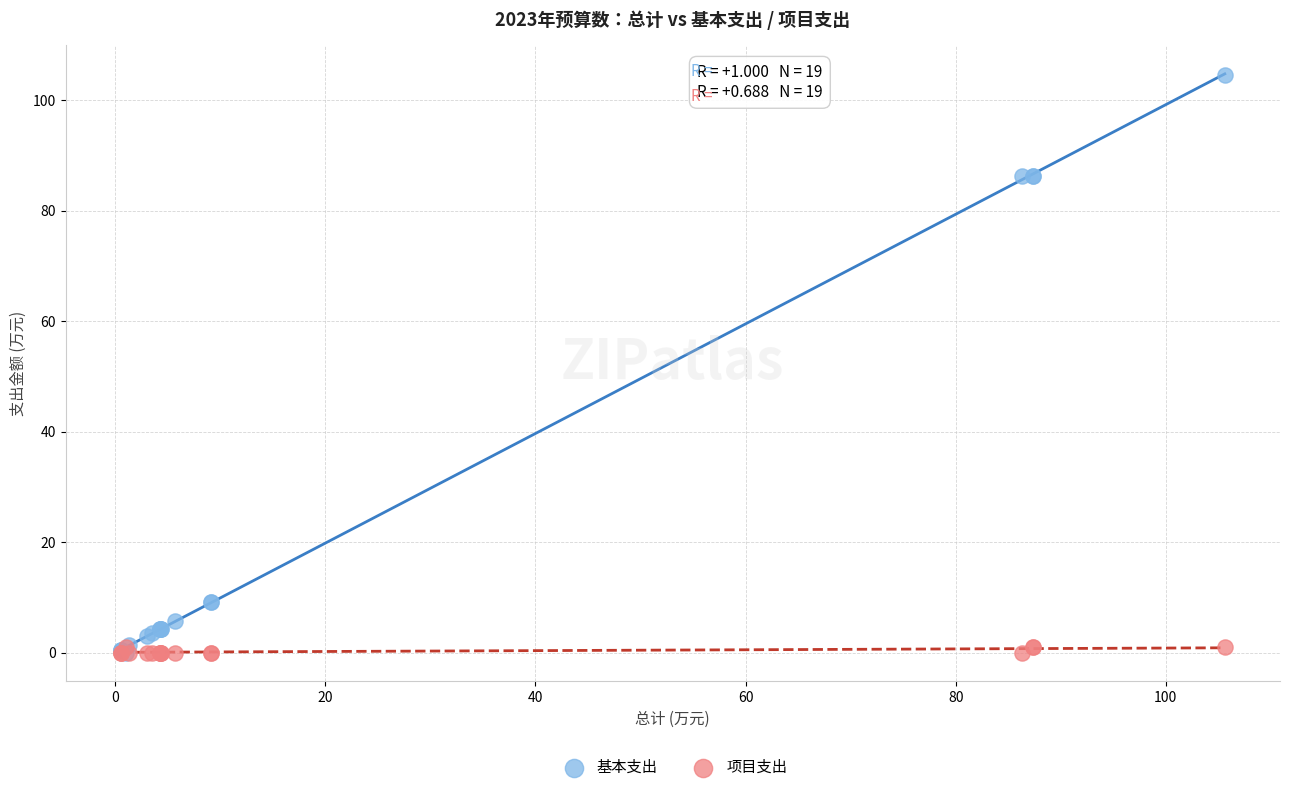

Which series has the largest Y range (max minus min)?

基本支出